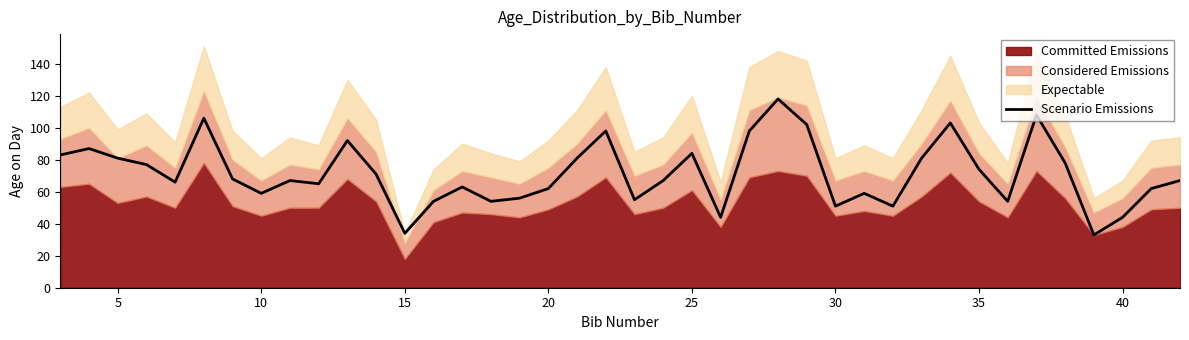

The Scenario Emissions series shows 27 at 30. True or false?

False